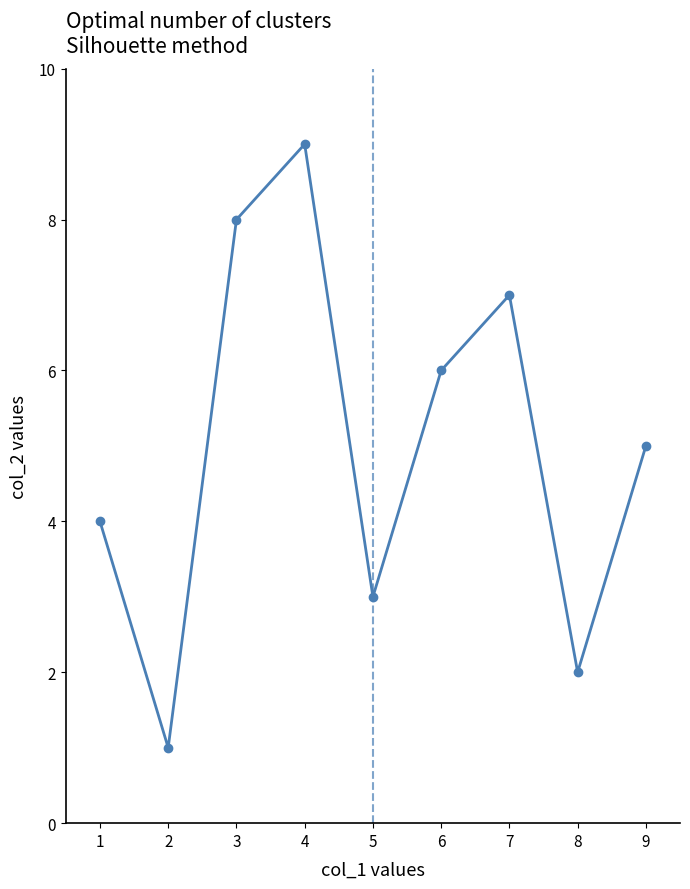

The chart shows a value of 3 at 8. True or false?

False